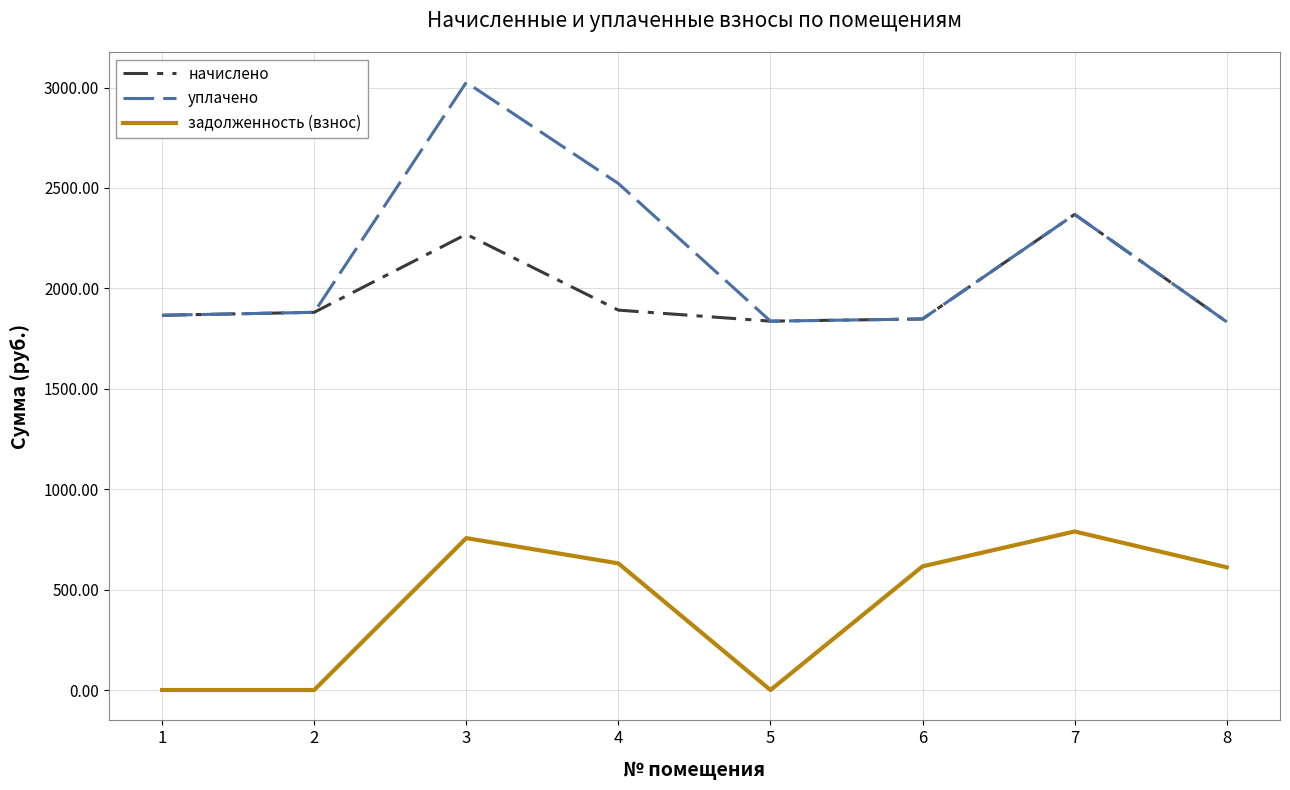

What is the total value across all series at 4?

5044.4